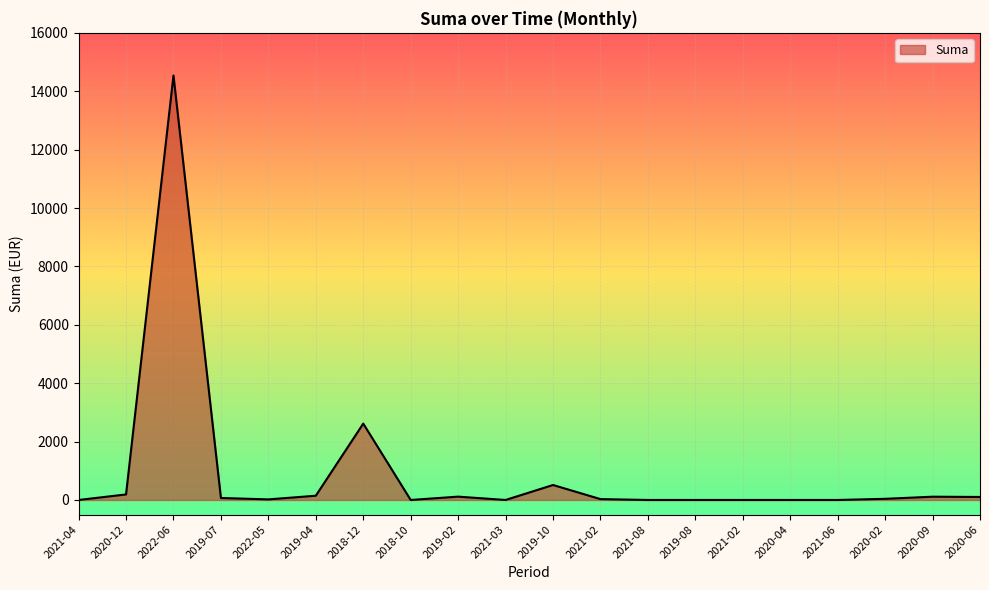

What is the sum of the values at 2020-12 and 2022-05?

209.5